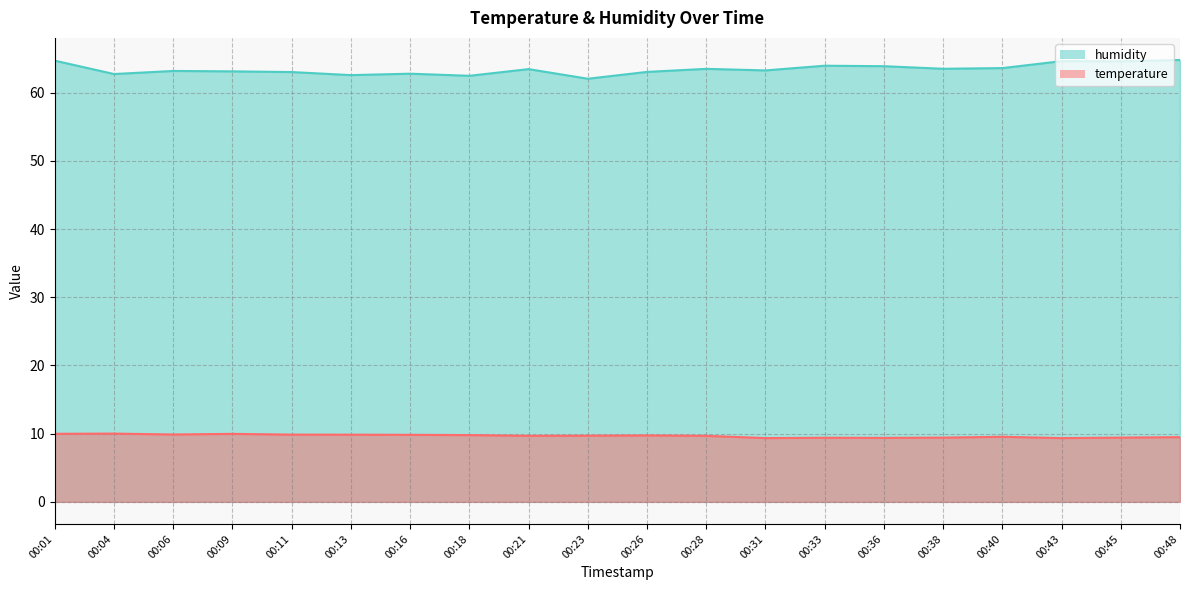

Rank the series at 00:31 from lowest to highest value.

temperature, humidity